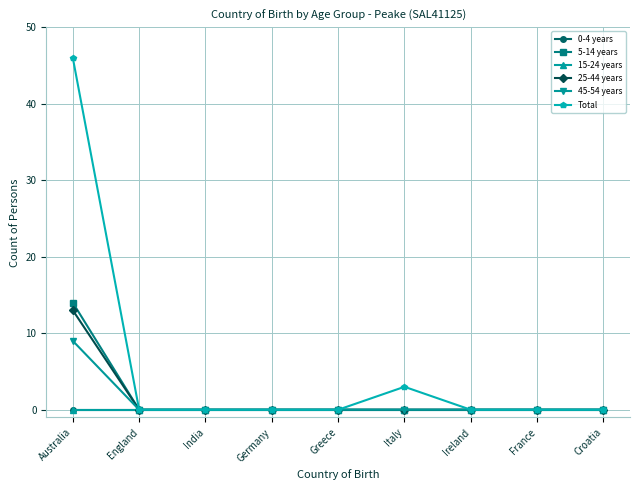

Is this an area chart (filled region under the line)?

No